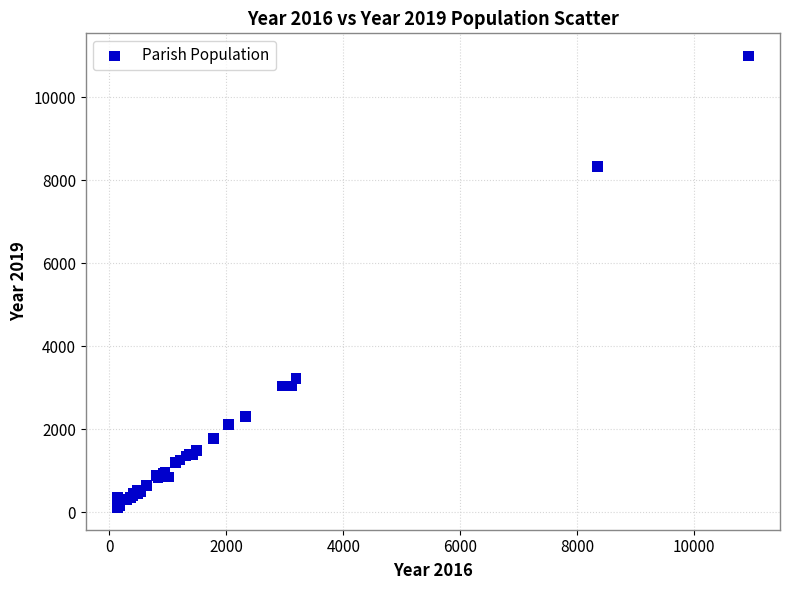

What Y value in the scatter plot is closest to 5559?

3233